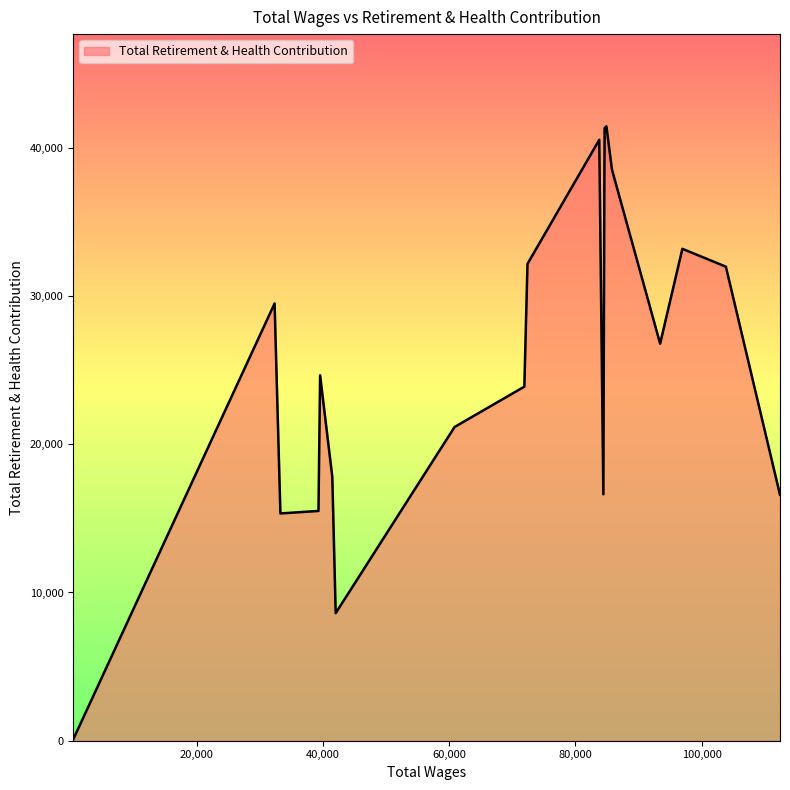

What is the greatest value displayed?

41461